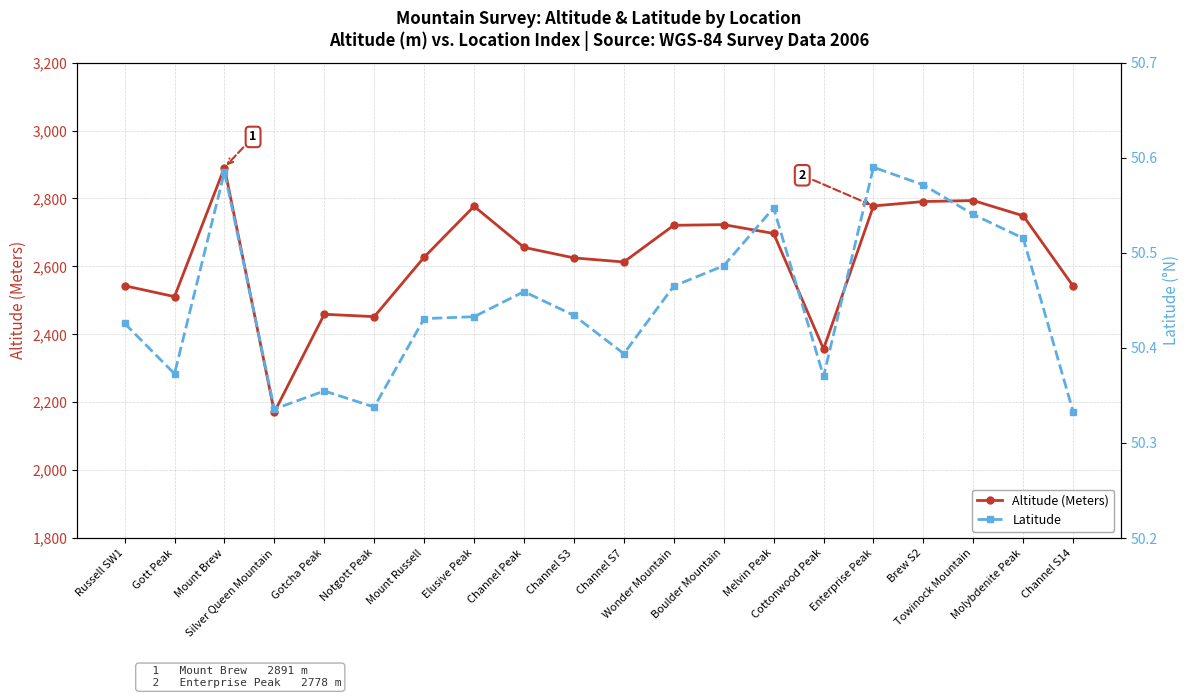

True or false: Latitude and Altitude (Meters) intersect in this chart.

False